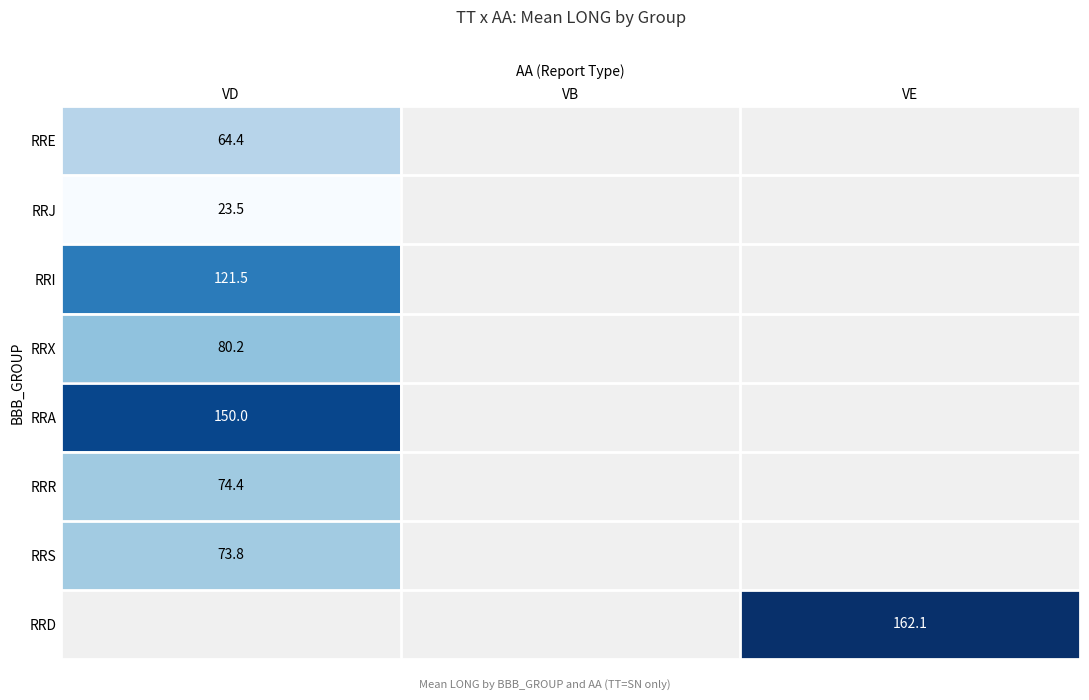

At how many categories does at least one series exceed 89?

2